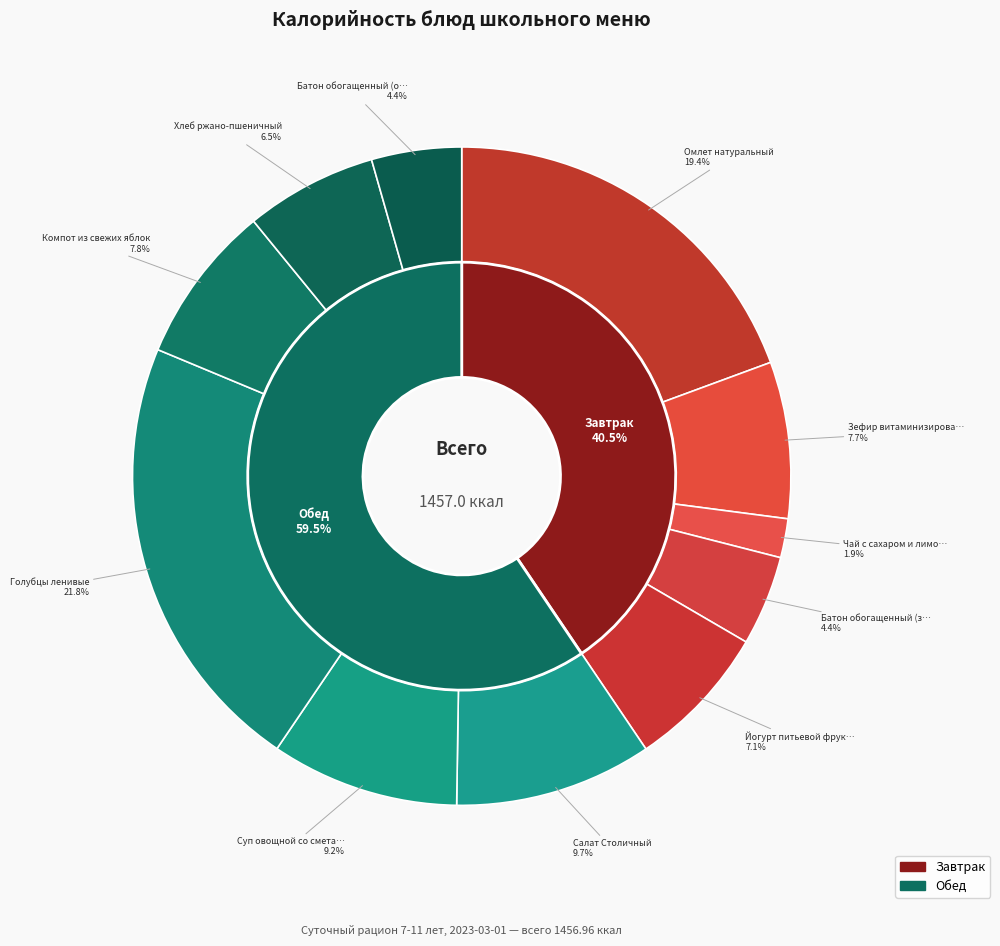

Which has a higher value, Голубцы ленивые or Компот из свежих яблок?

Голубцы ленивые